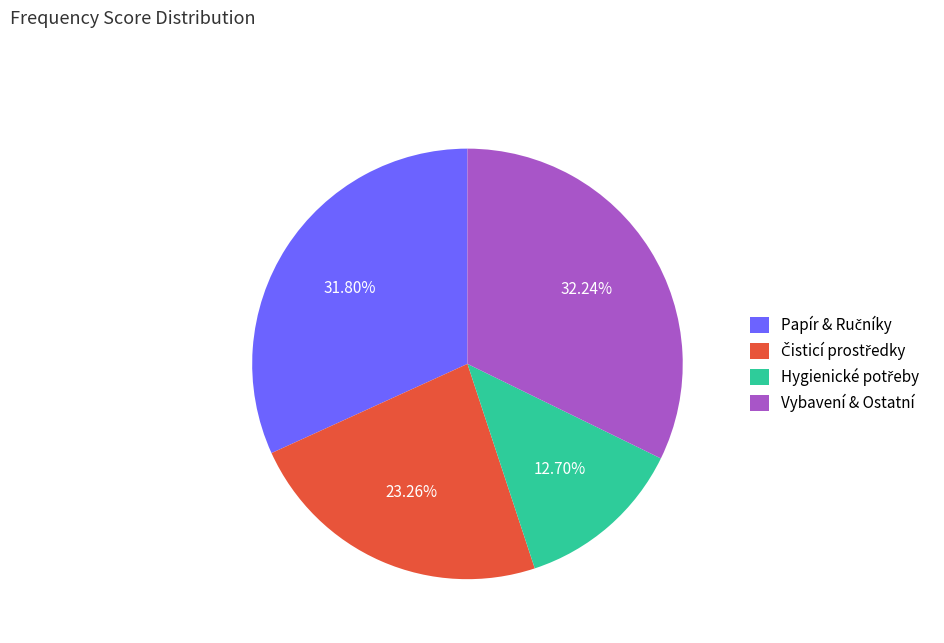

Is there any slice that represents more than half of the pie?

No